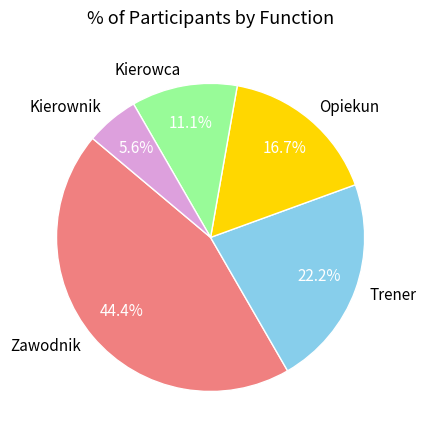

The Kierowca slice represents 23% of the pie. True or false?

False